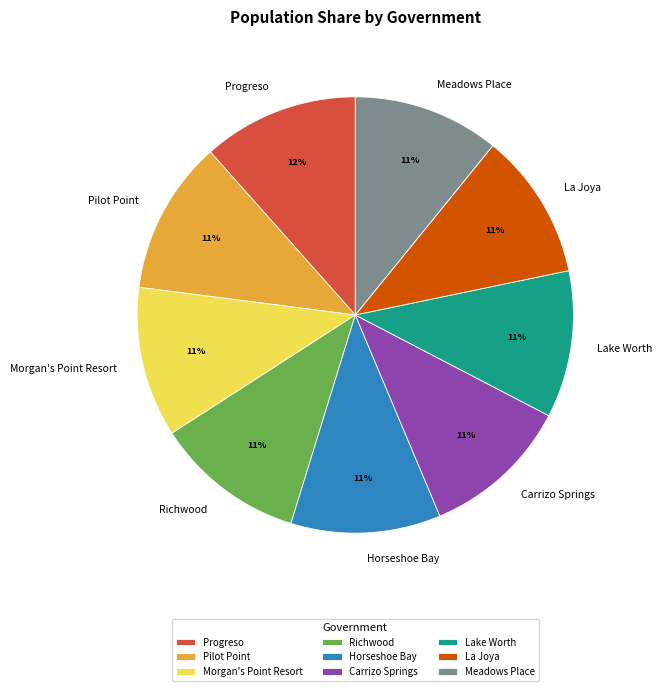

To the nearest percent, what portion does La Joya represent?

11%